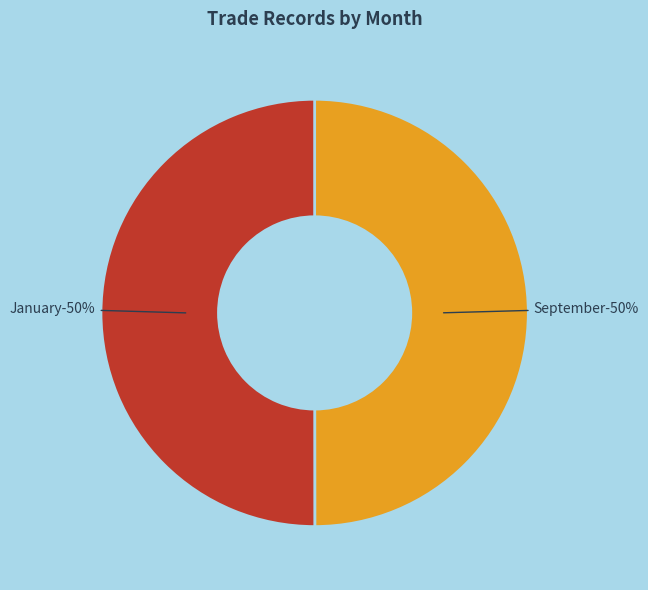

How many slices are in this pie chart?

2